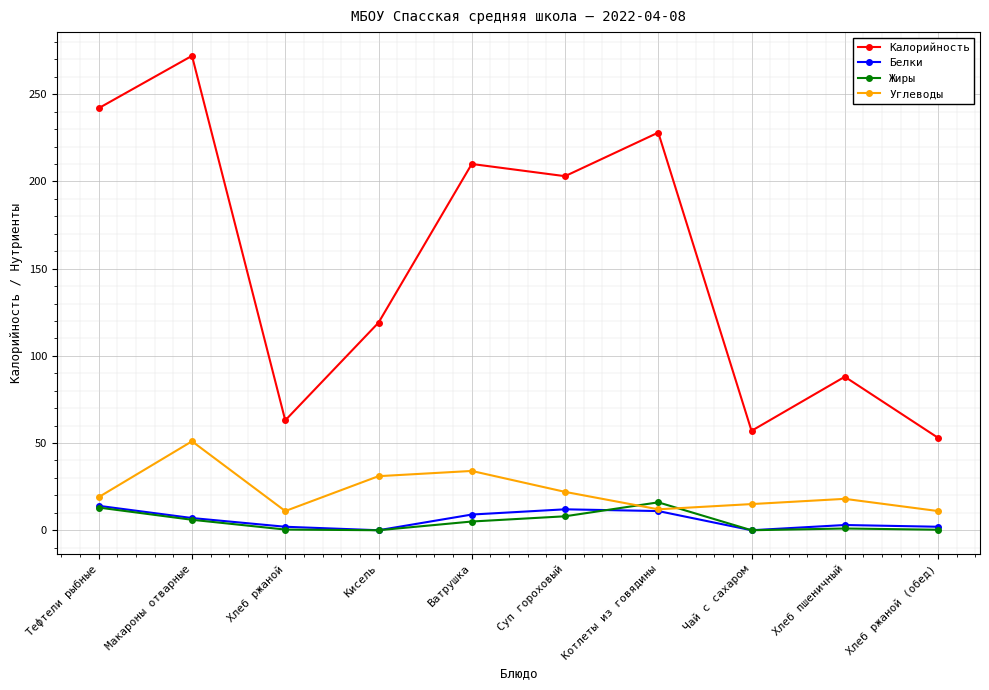

What is the maximum value shown in the chart?

272.0